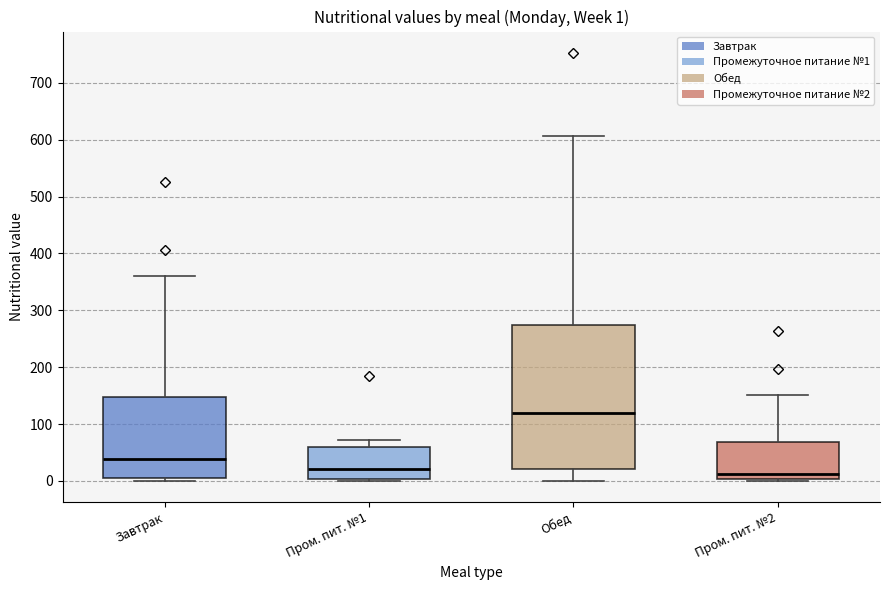

Which box is the tallest, from its lower edge to its upper edge?

Обед